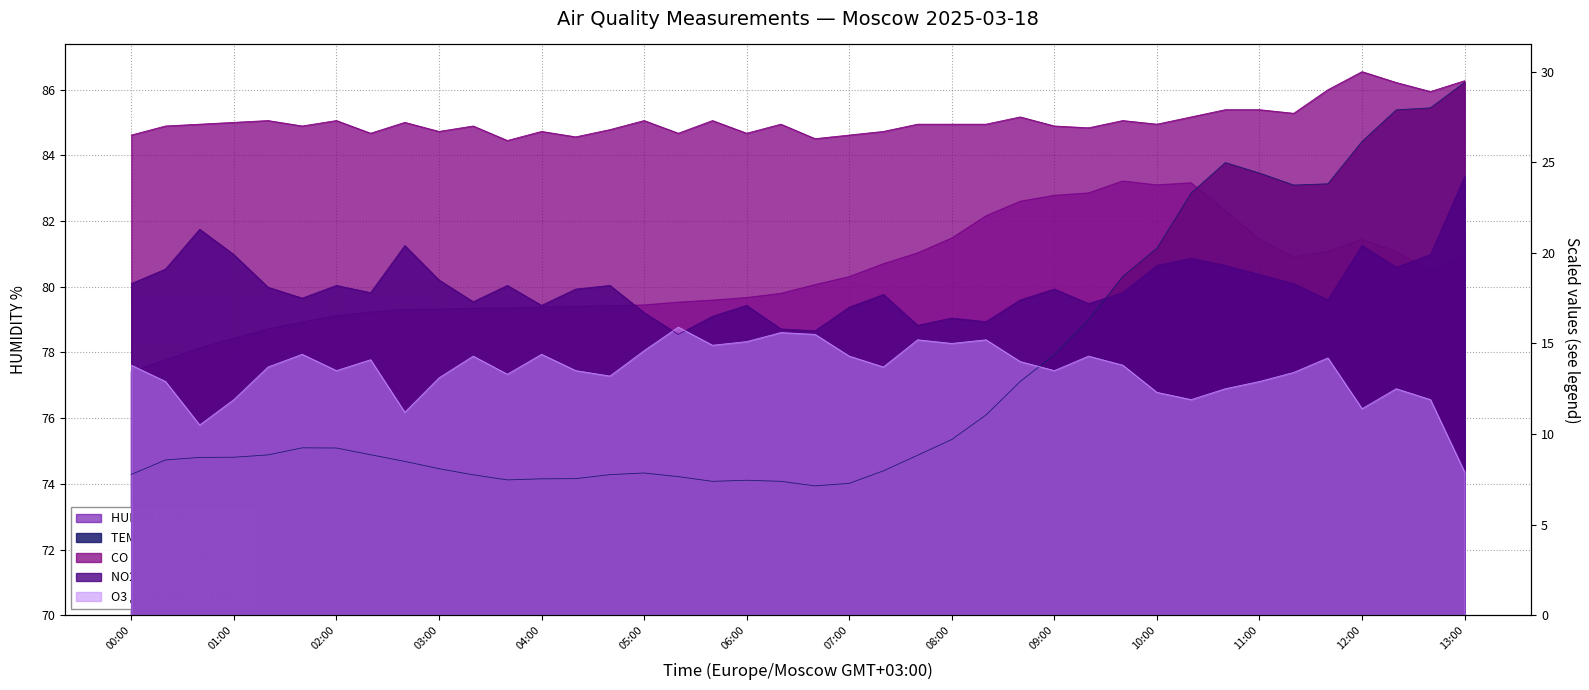

True or false: O3 доли ПДК has a value of 5.7 at 2025-03-18 00:20.

False